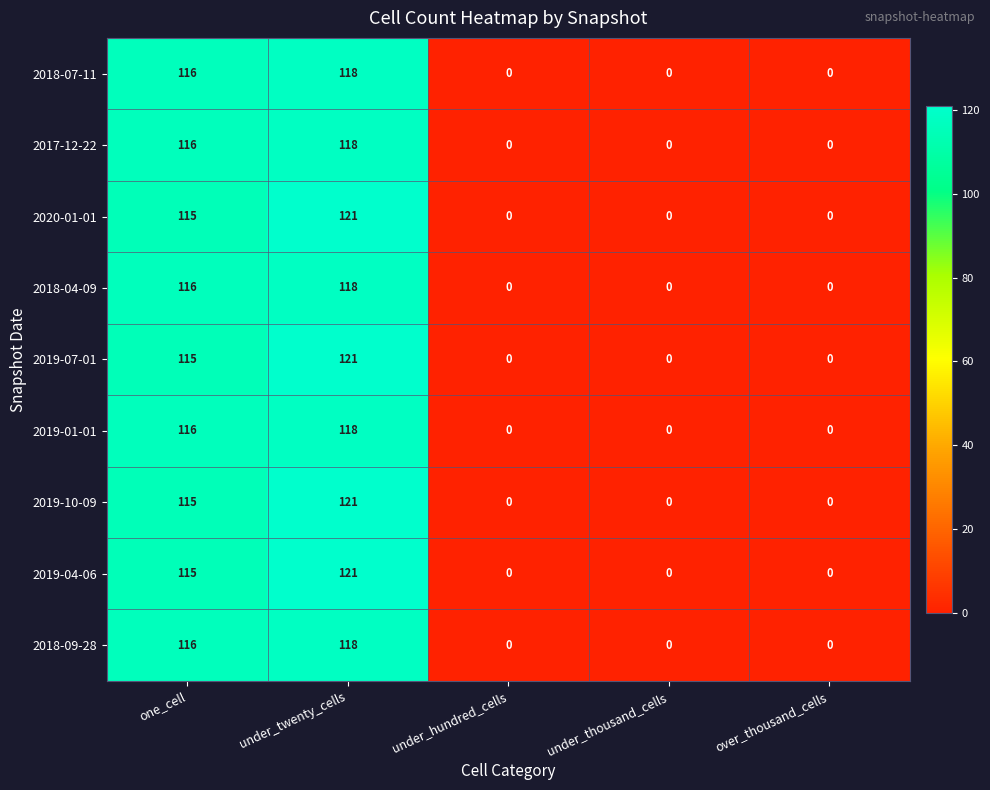

At which category is the sum across all series the highest?

under_twenty_cells